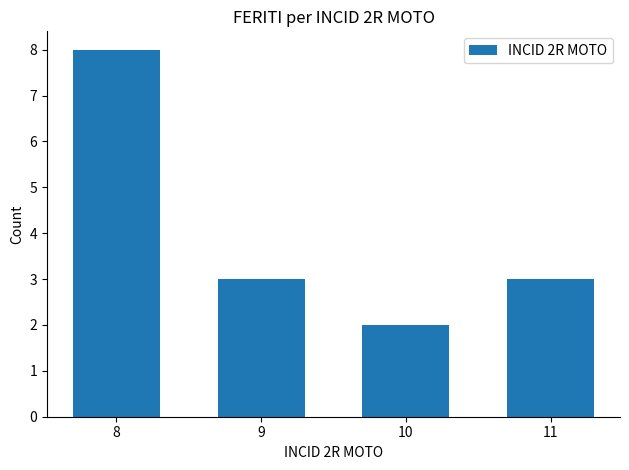

Is it true that the value at 11 is 3?

True